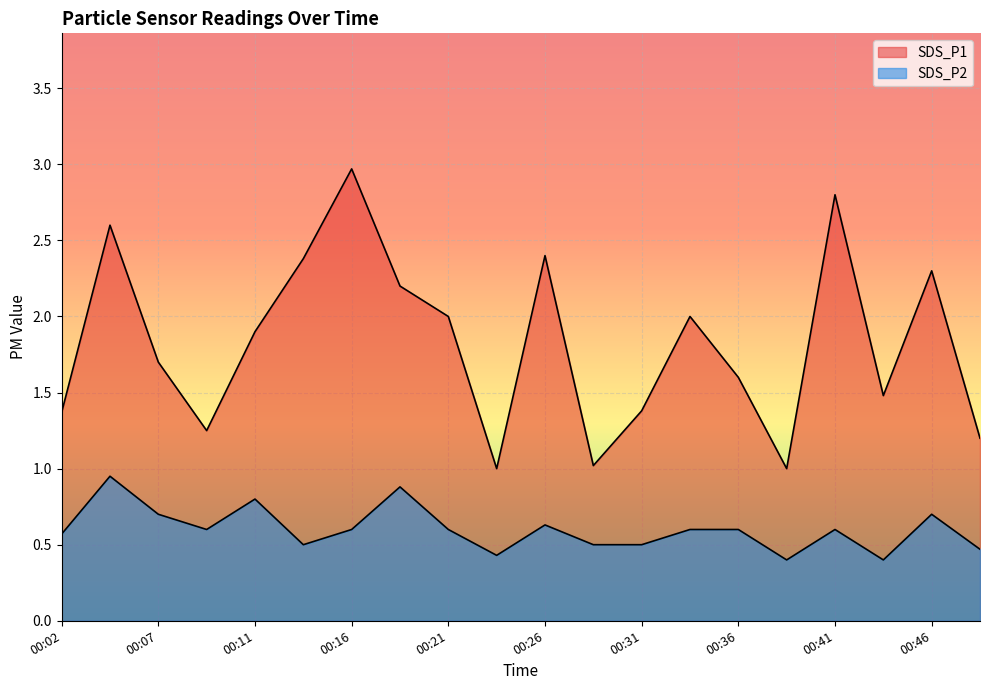

Rank the series by their maximum value, from highest to lowest.

SDS_P1, SDS_P2